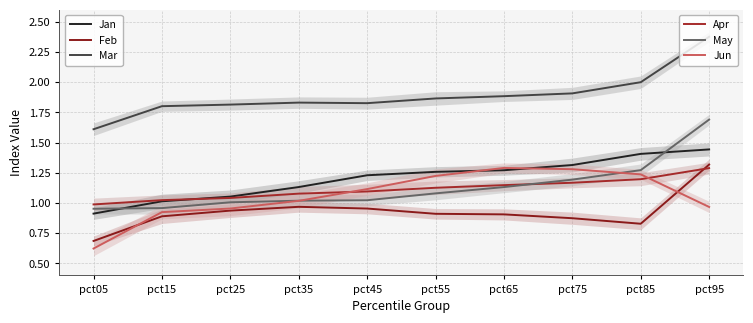

What is the minimum value for Jun?

0.6